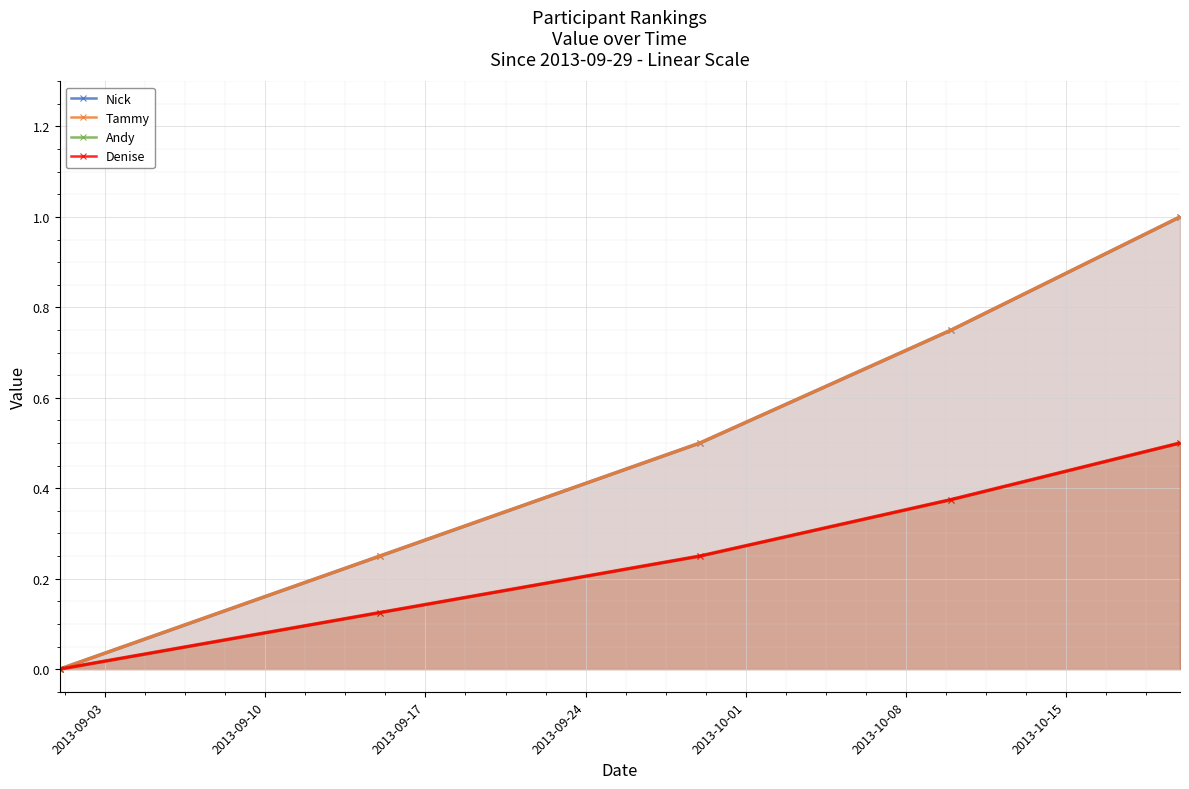

Which has a higher value, 2013-09-24 or 2013-10-01?

2013-10-01